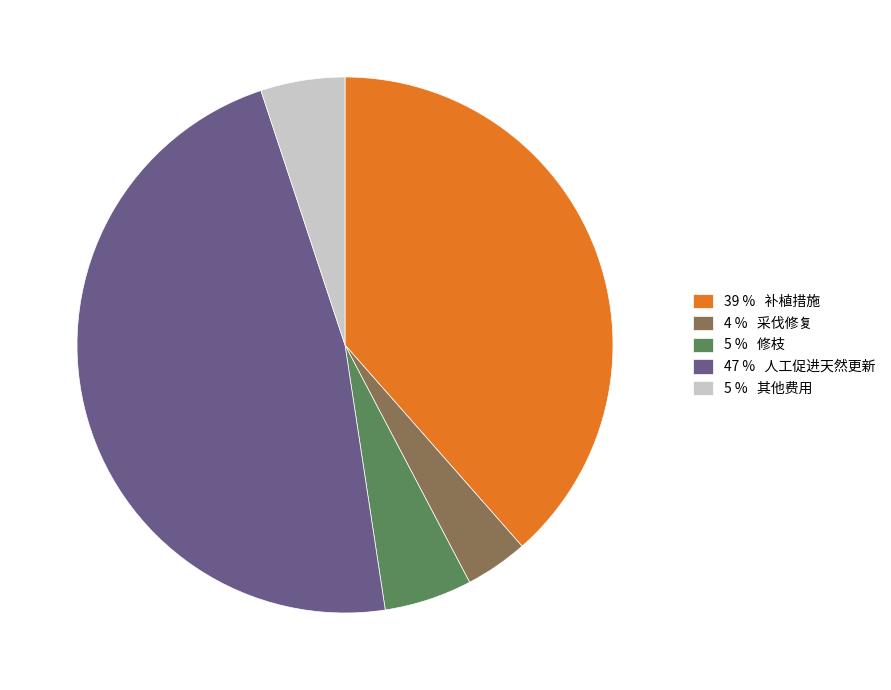

Which category has the smallest portion of the pie?

4 % 采伐修复